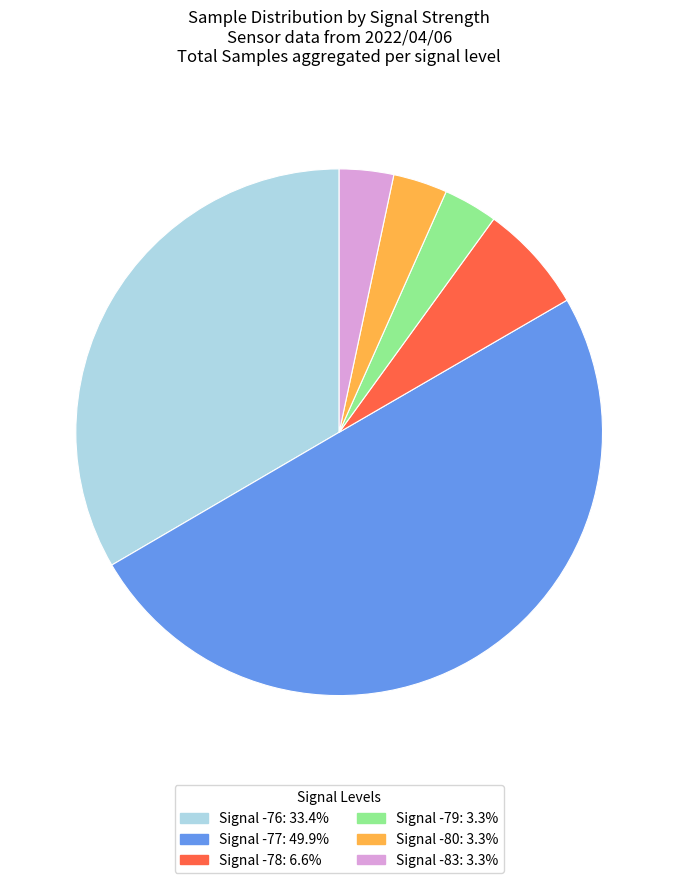

Is the sum of Signal -79: 3.3% and Signal -77: 49.9% greater than half?

Yes